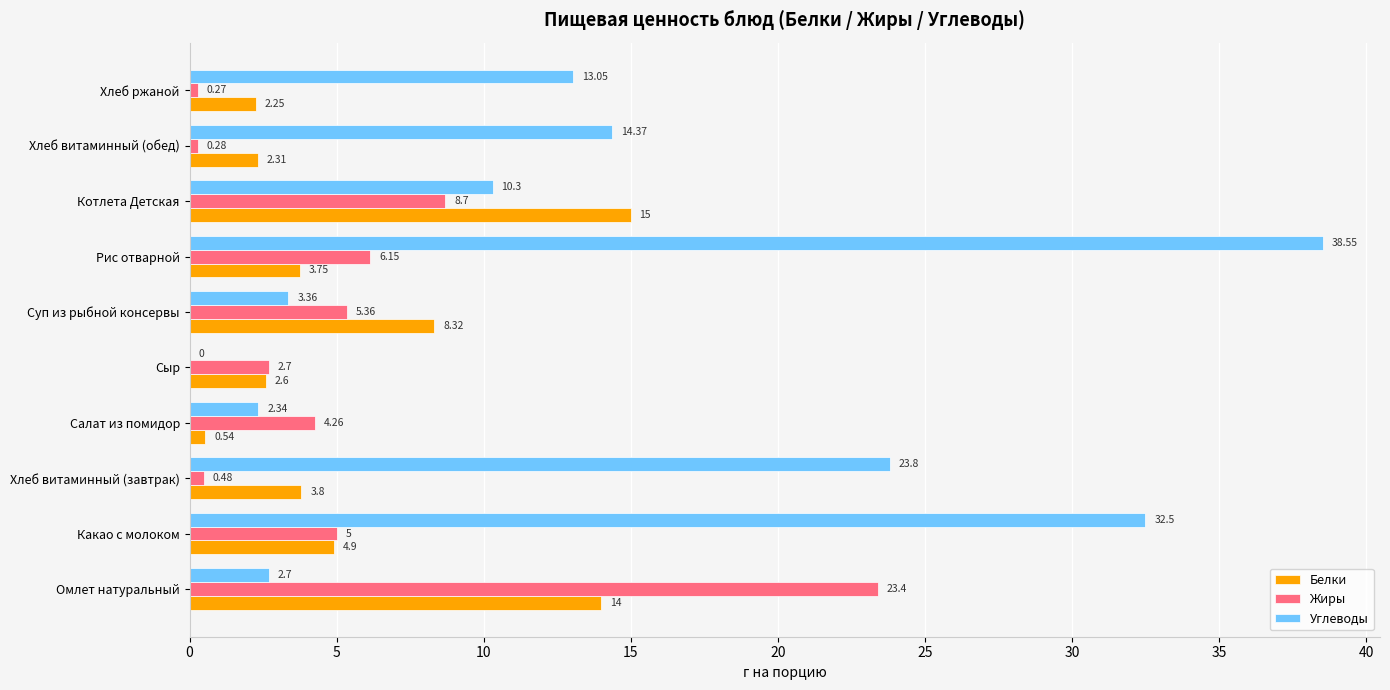

Is the value of Жиры at Рис отварной greater than the value of Углеводы at Сыр?

Yes